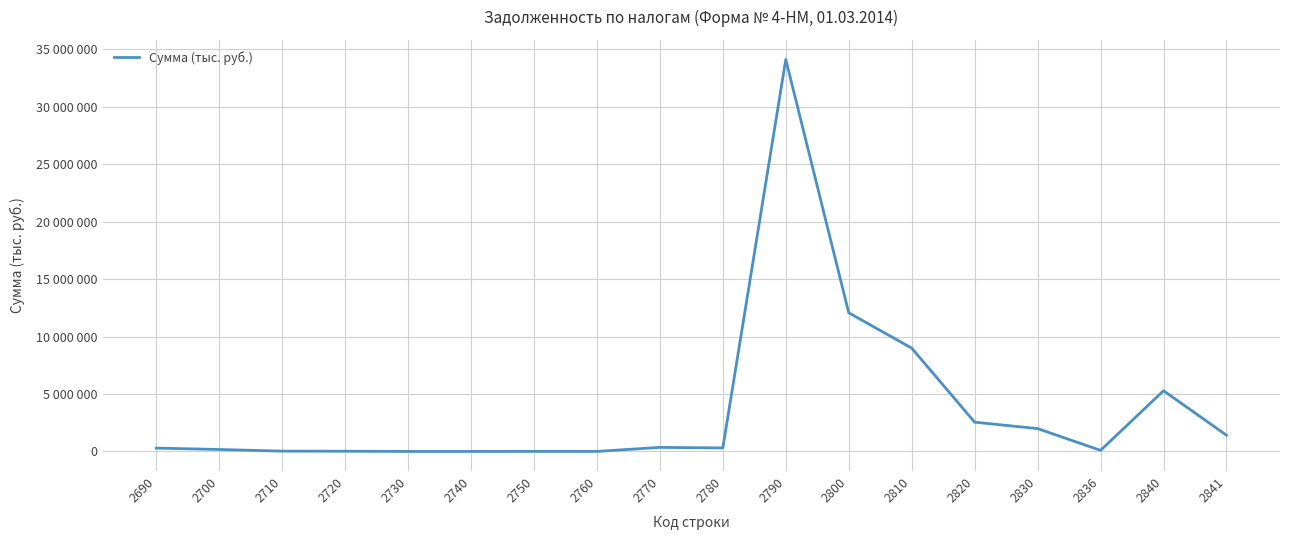

Where does the data first go above 305705?

2770